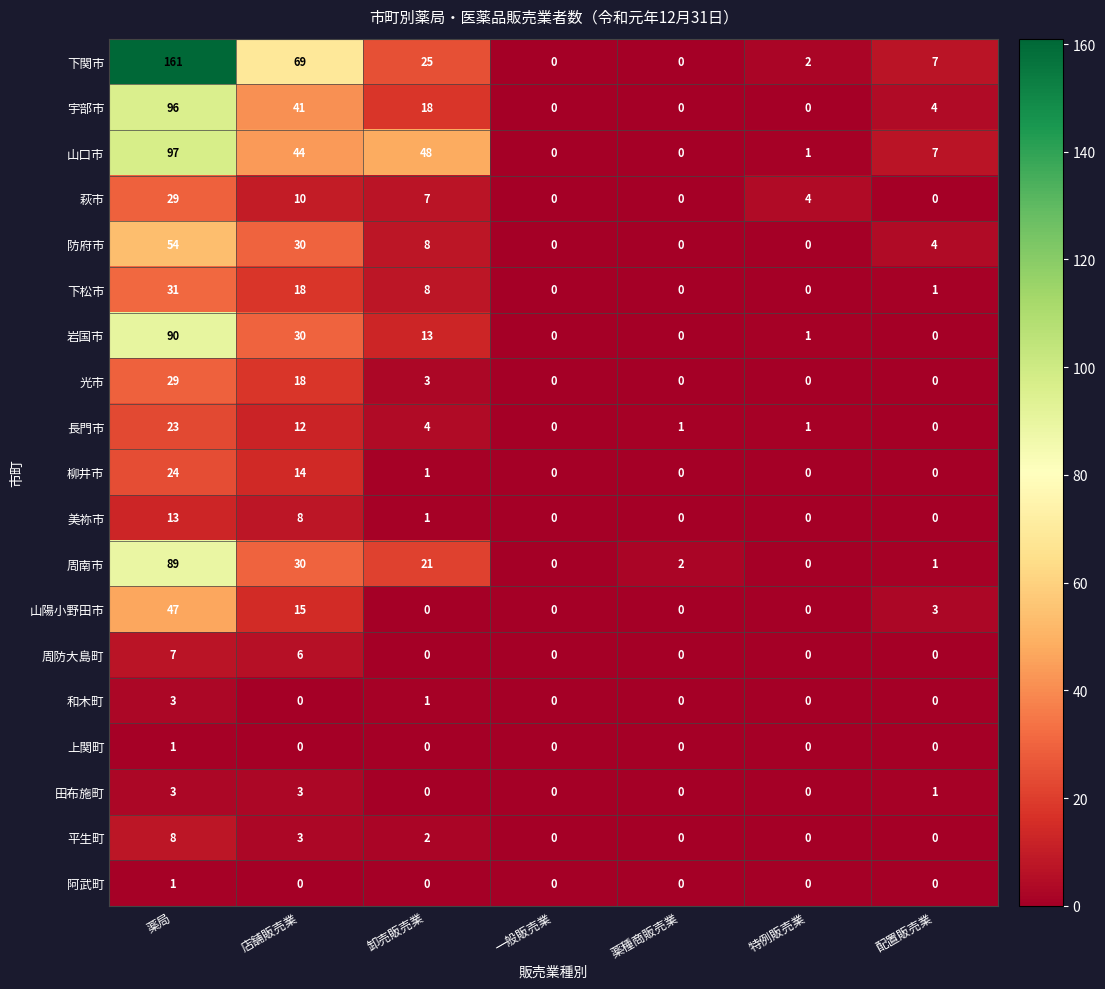

Which series has the largest range (max minus min)?

下関市